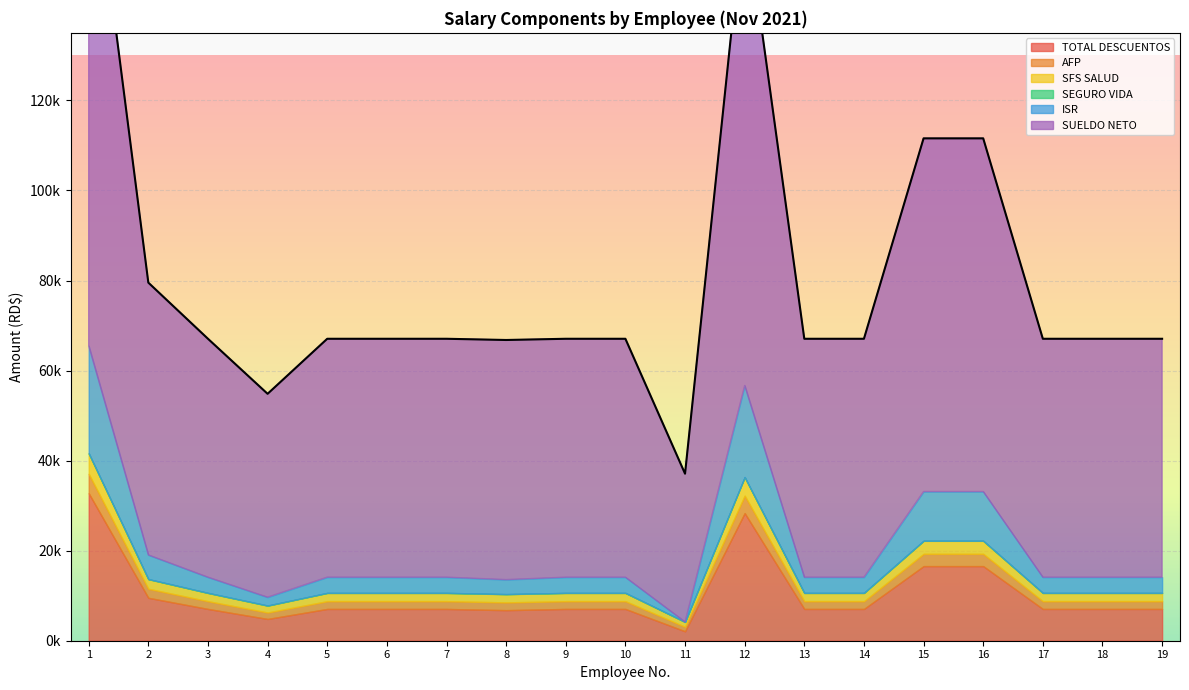

How many lines are shown in the chart?

6